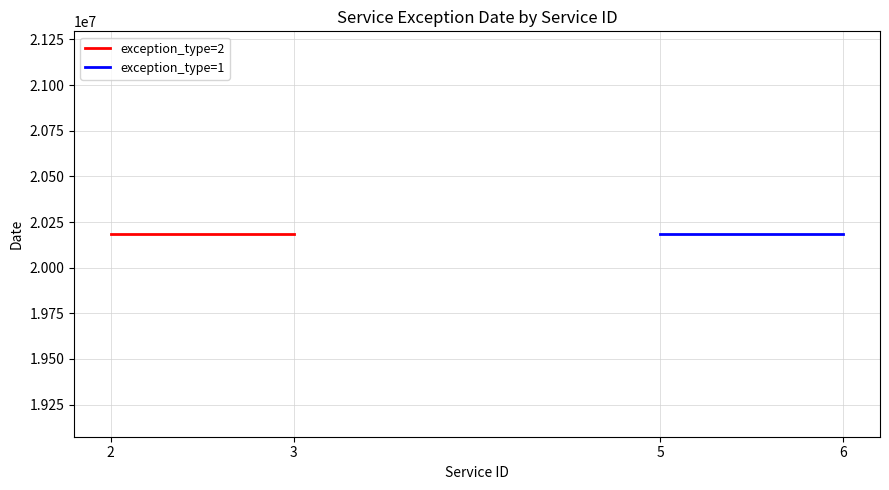

What are all the series names shown in the legend?

exception_type=1, exception_type=2